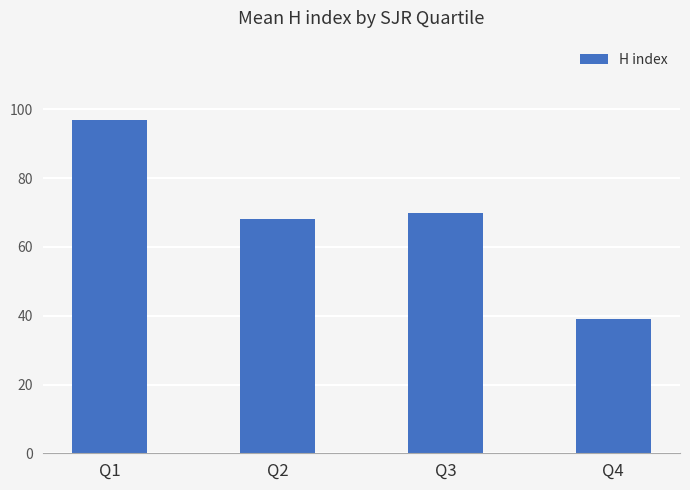

Reading left to right, extract all data points from this chart.

Q1=97	Q2=68	Q3=70	Q4=39